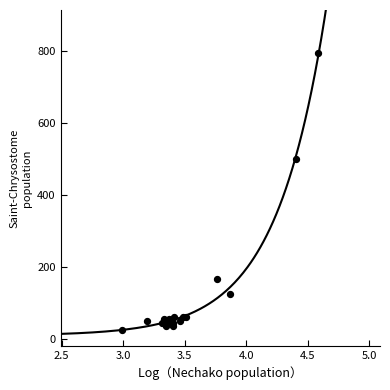

What Y value in the scatter plot is closest to 410?

500